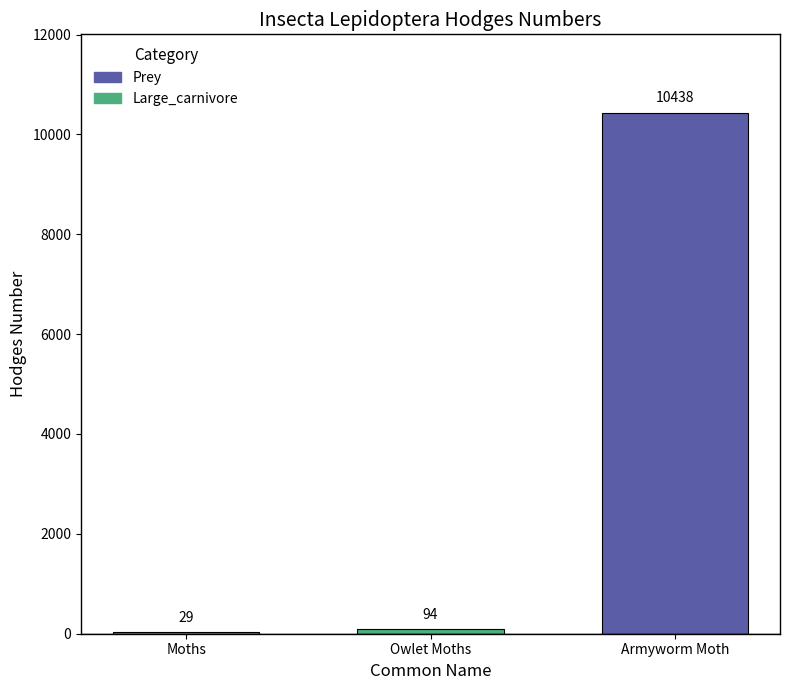

Which has a higher value, Armyworm Moth or Moths?

Armyworm Moth